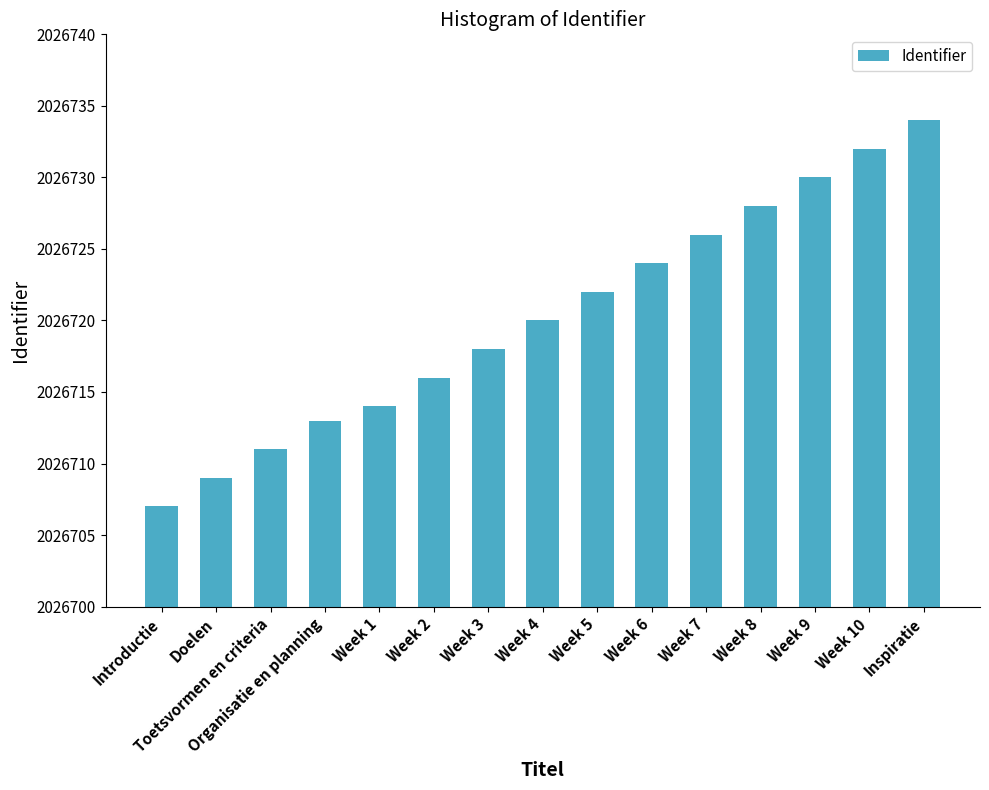

What is the value of the 4th bar from the left?

2026713